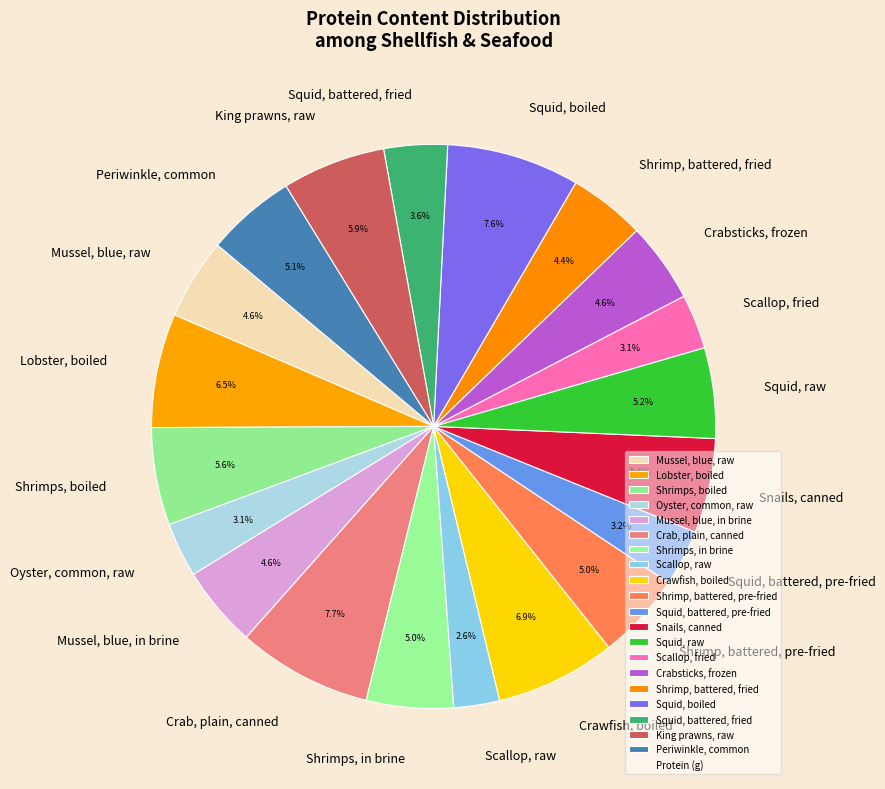

How many slices are in this pie chart?

20